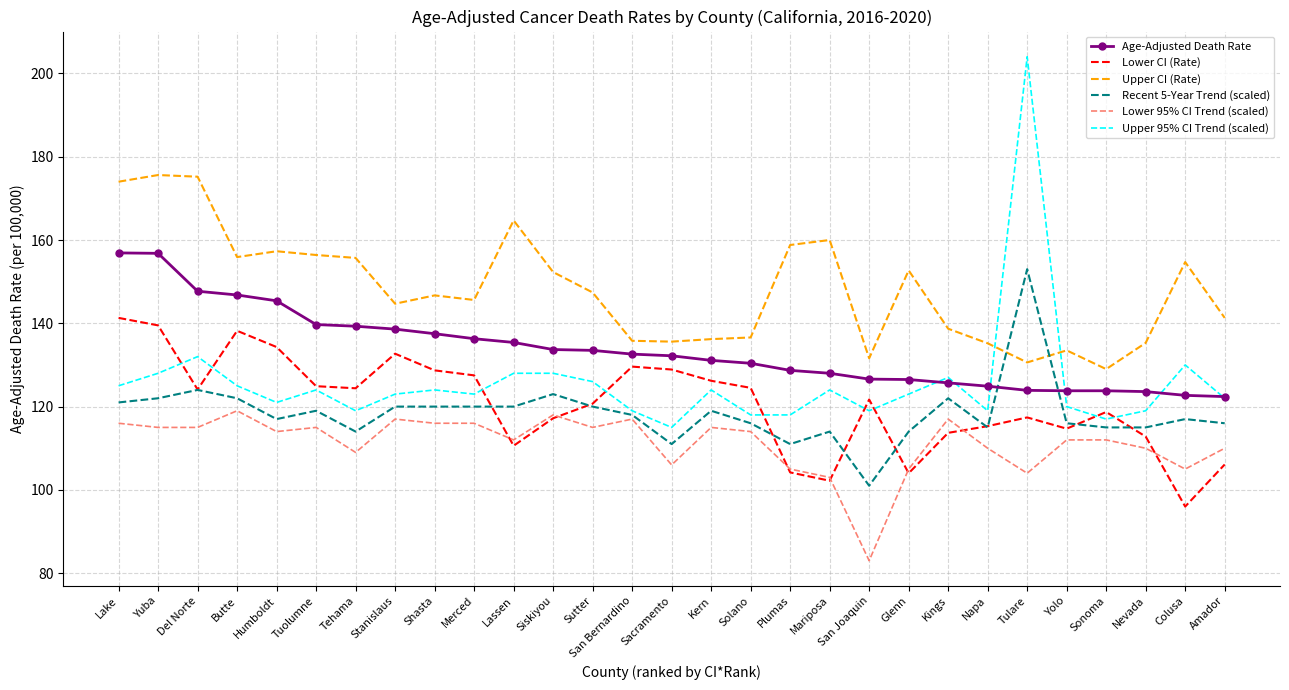

The value of Recent 5-Year Trend (scaled) at Del Norte is 42.3. True or false?

False